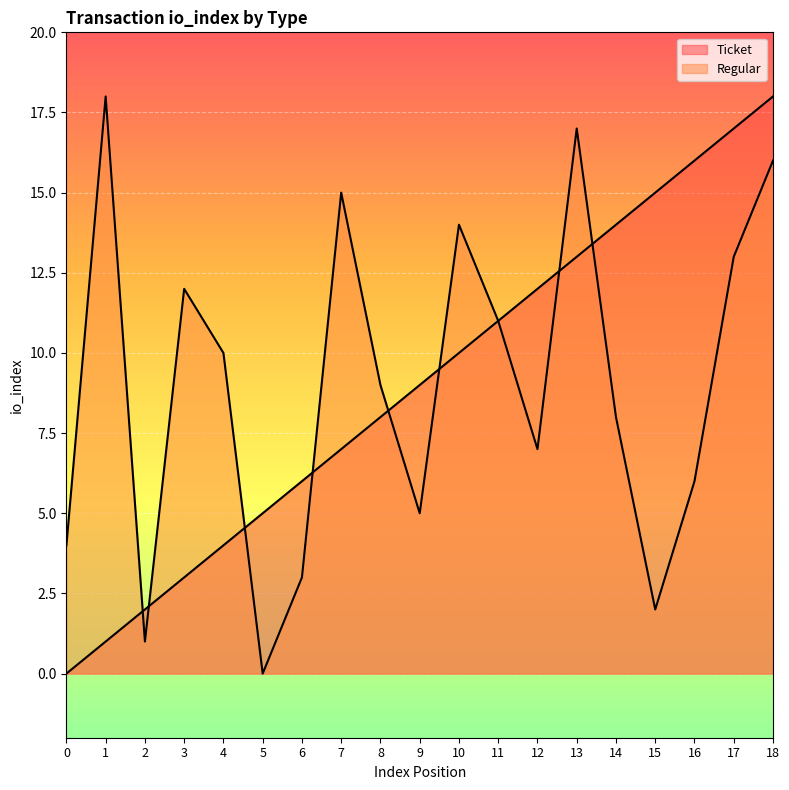

How many distinct data groups are displayed?

2